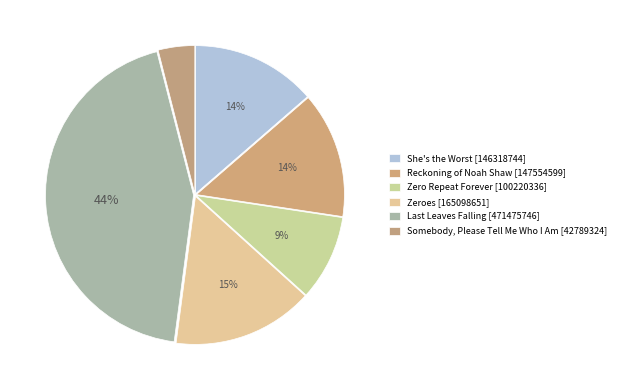

Which has a higher value, Zero Repeat Forever or Zeroes?

Zeroes